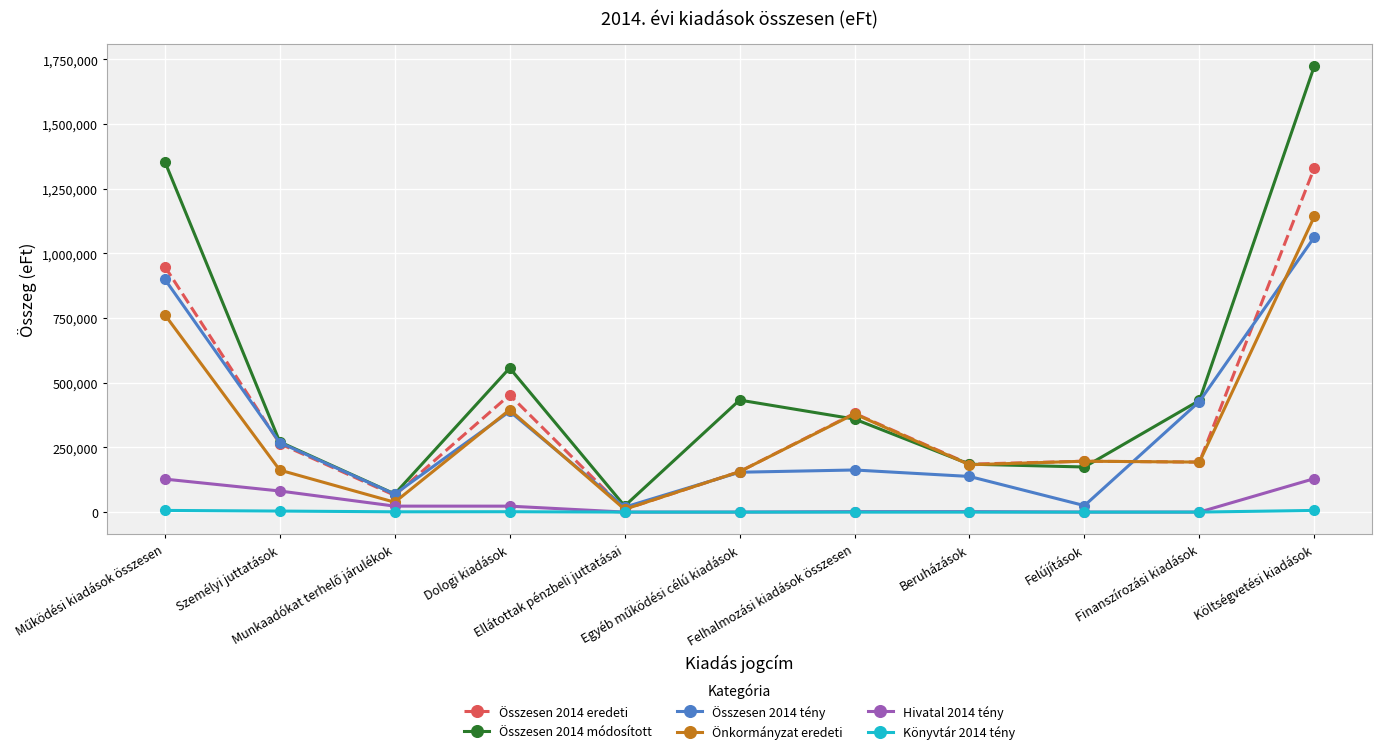

Is the value of Összesen 2014 tény at Beruházások greater than the value of Összesen 2014 módosított at Személyi juttatások?

No